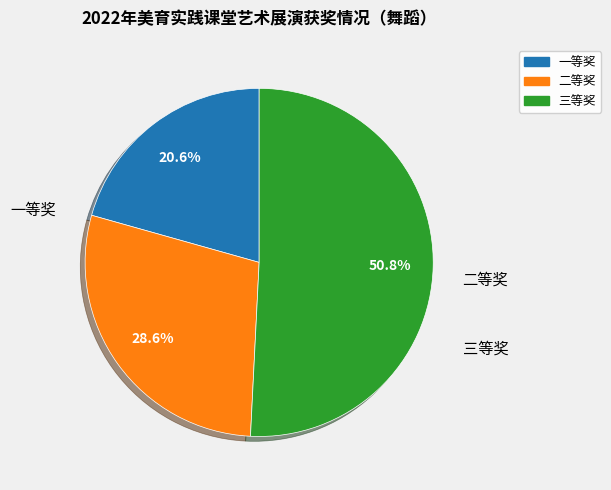

What is the smallest slice in the pie chart?

一等奖